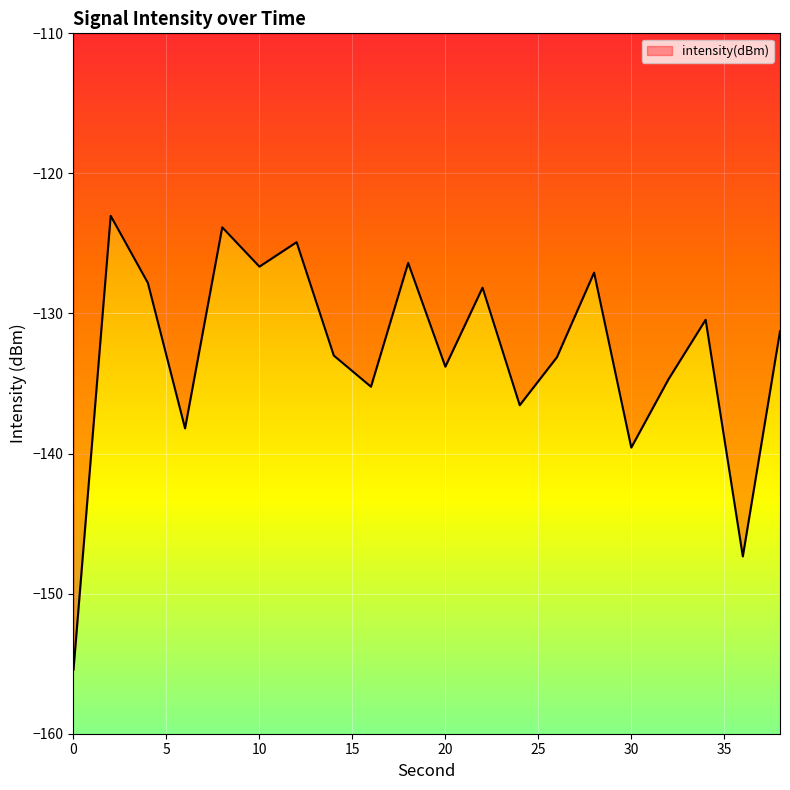

What is the greatest value displayed?

-123.0